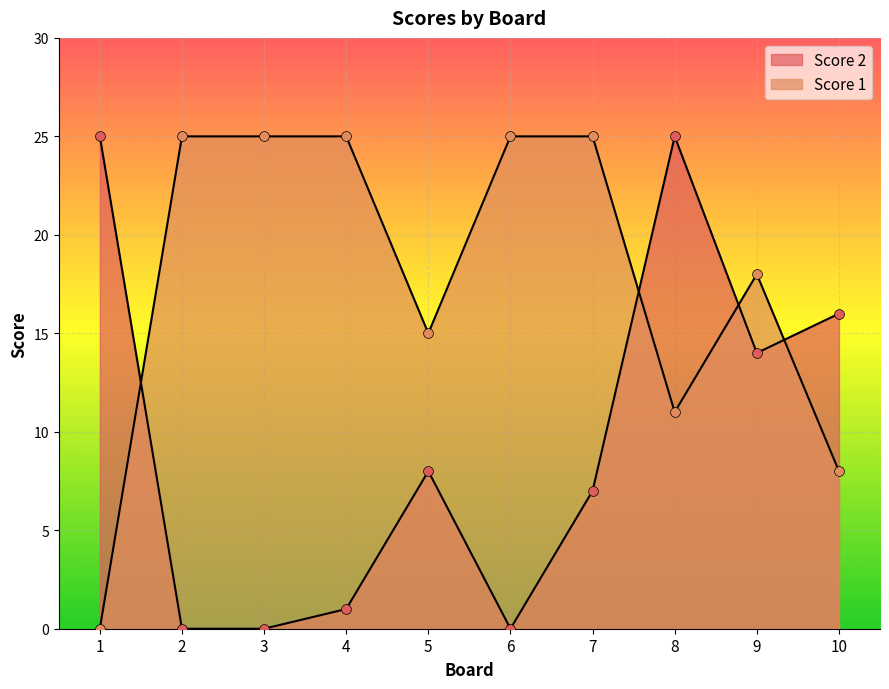

Is the value of Score 1 at 1 greater than the value of Score 2 at 3?

No